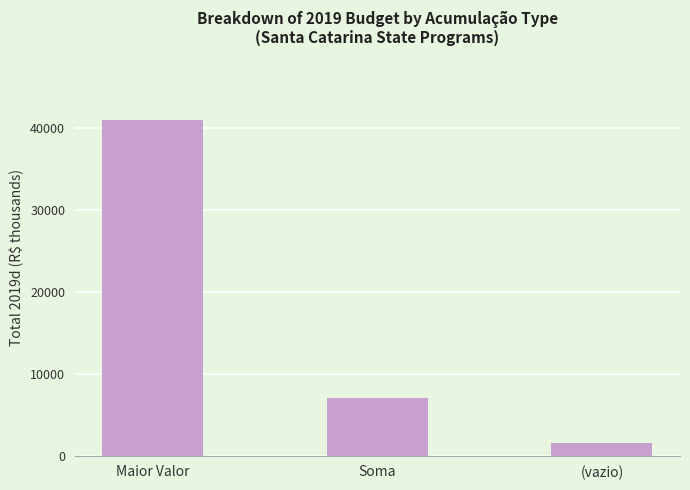

Does the chart contain any negative values?

No